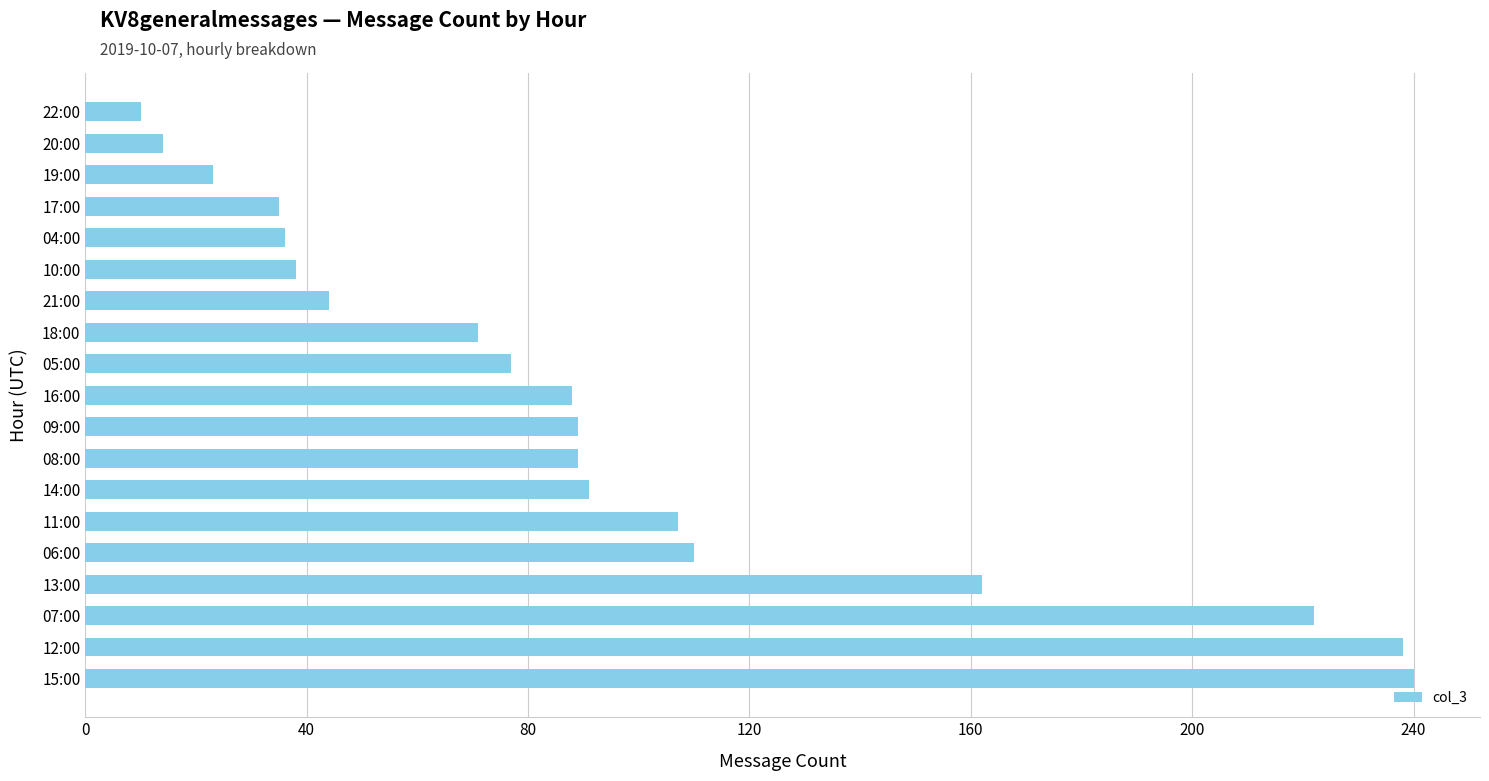

What is the maximum value shown in the chart?

240